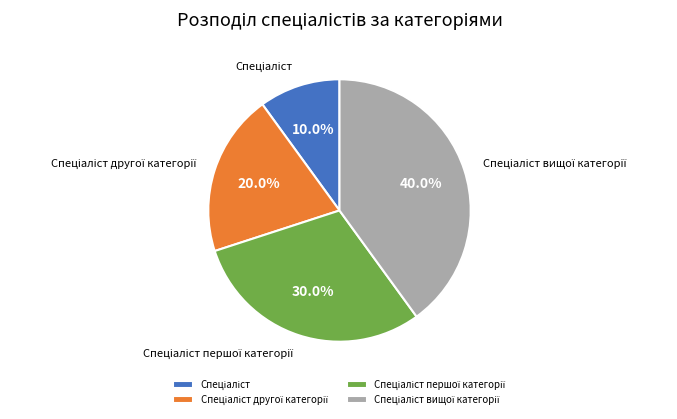

Is there any slice that represents more than half of the pie?

No